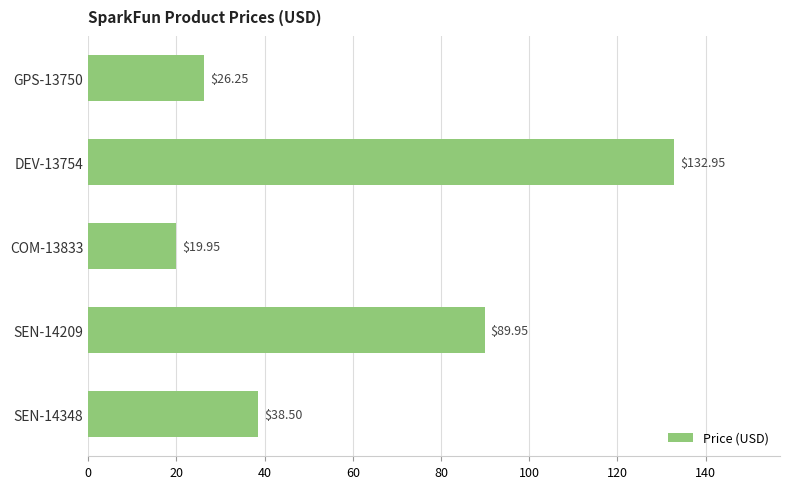

What is the ratio of the value at COM-13833 to the value at SEN-14348?

0.5